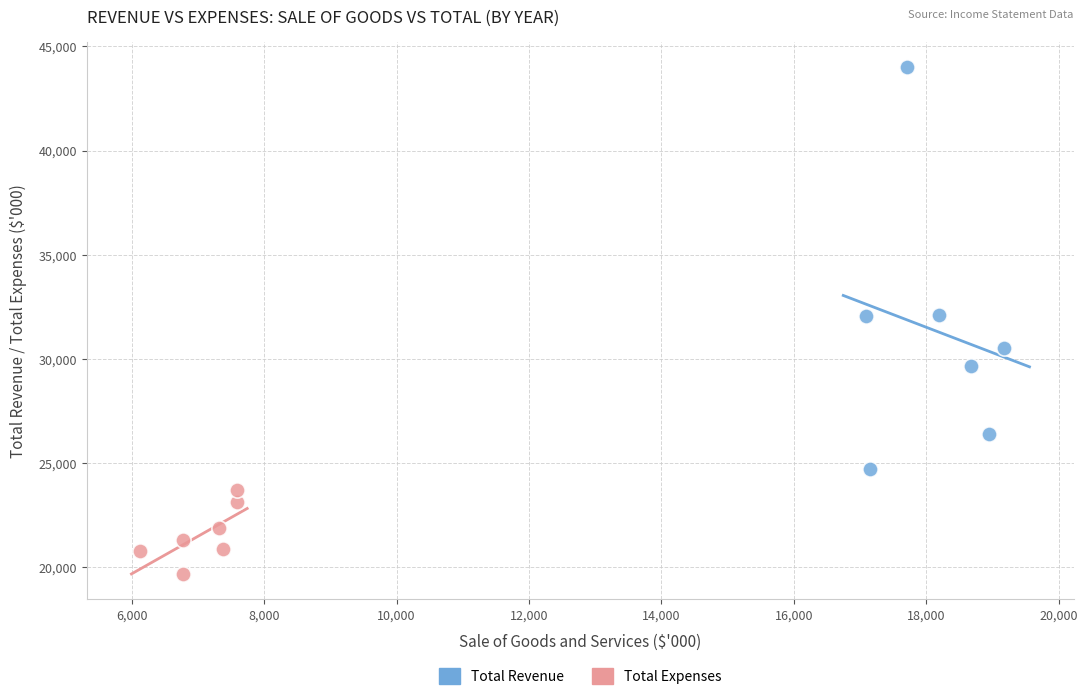

Which series contains the highest Y value?

Total Revenue